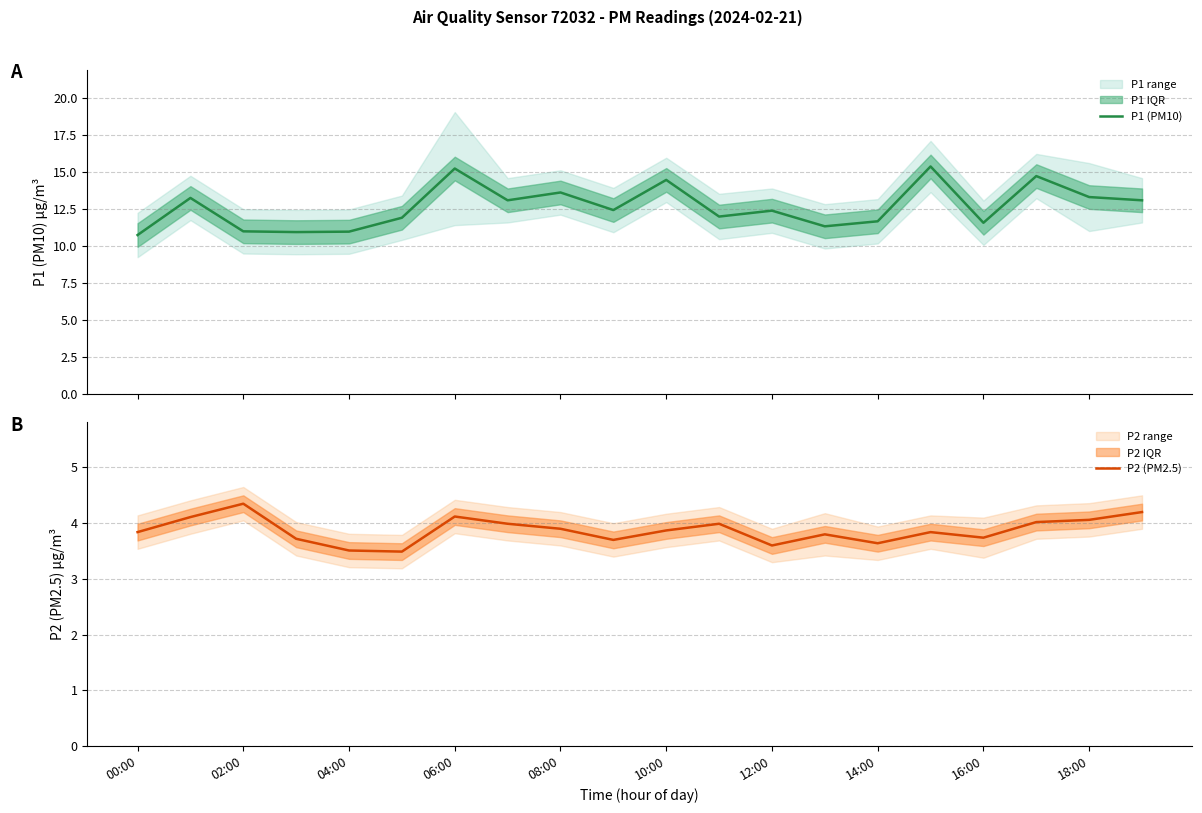

At how many categories does at least one series exceed 9?

20